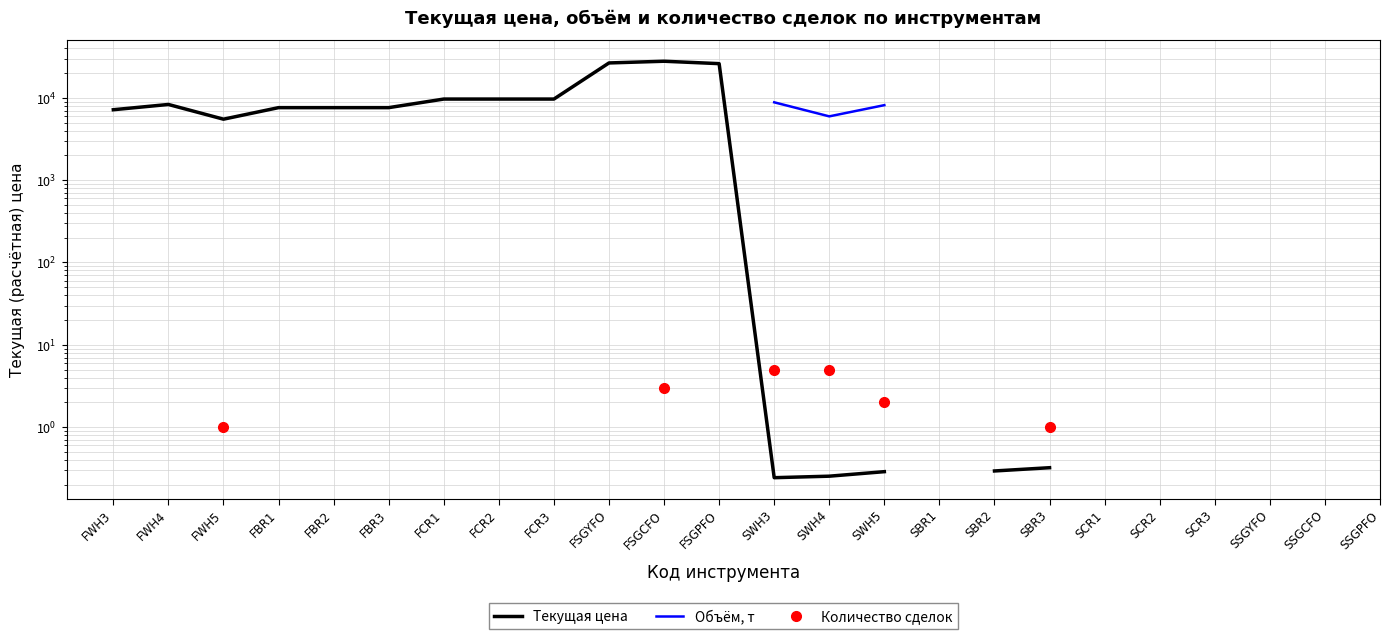

What is the sum of the Количество сделок values at SBR3 and FSGCFO?

4.0